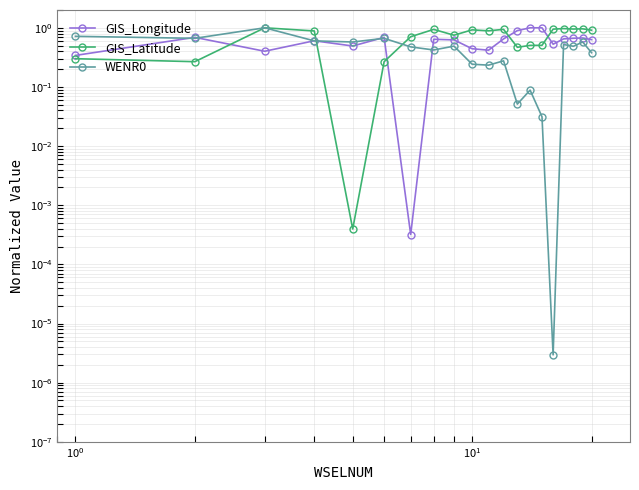

What is the sum of all GIS_Longitude values?

12.0